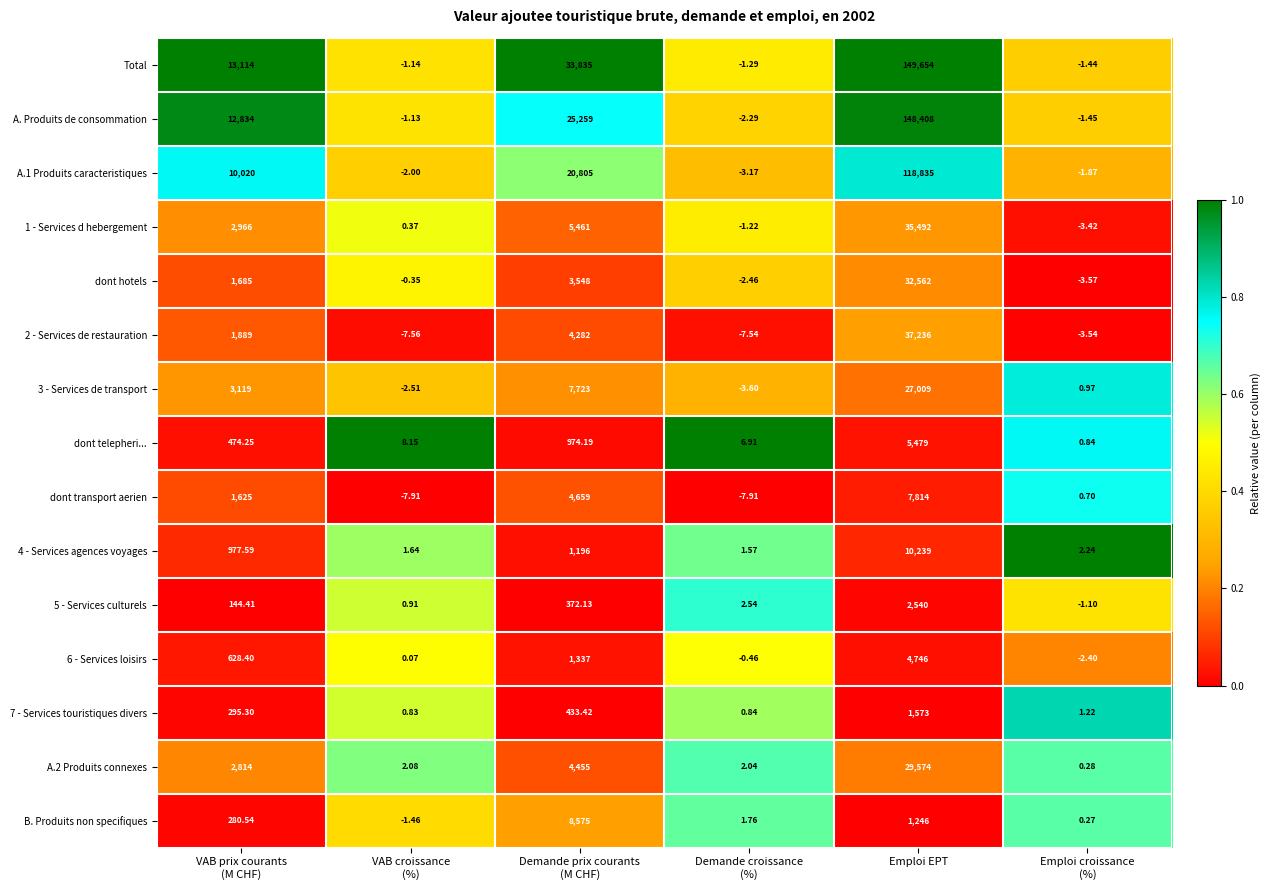

Which category has the highest value across all series?

Emploi EPT